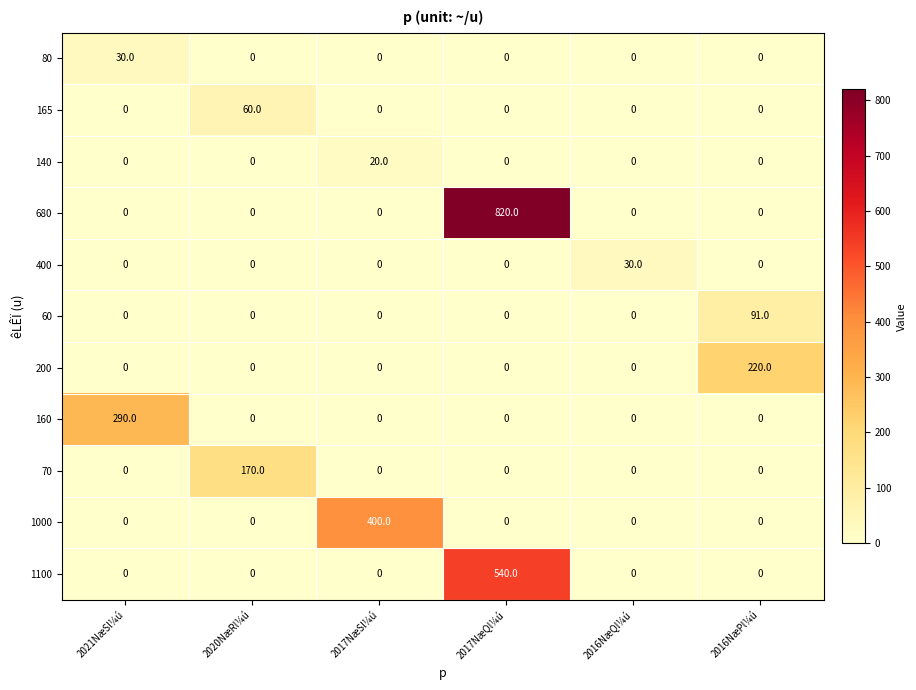

What is the sum of all 165 values?

60